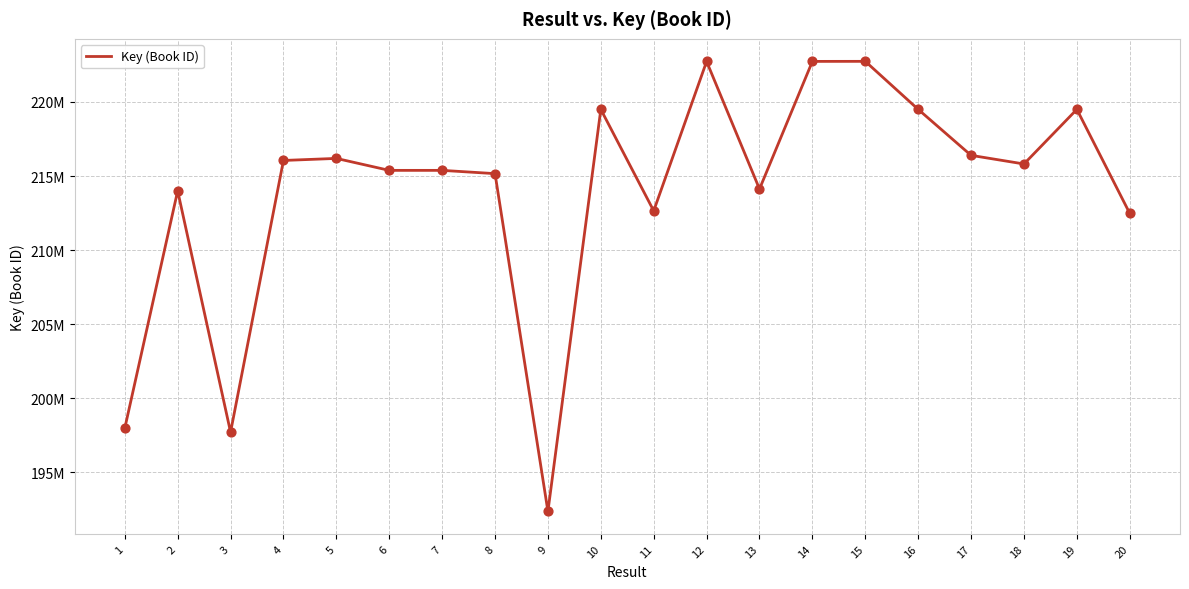

Which has a higher value, 19 or 8?

19